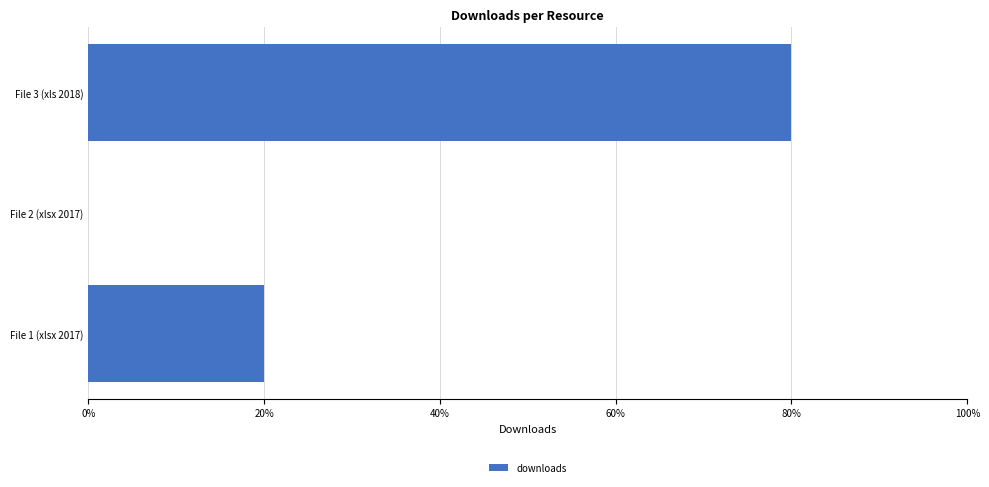

At which category does the chart reach its peak across all series?

File 3 (xls 2018)